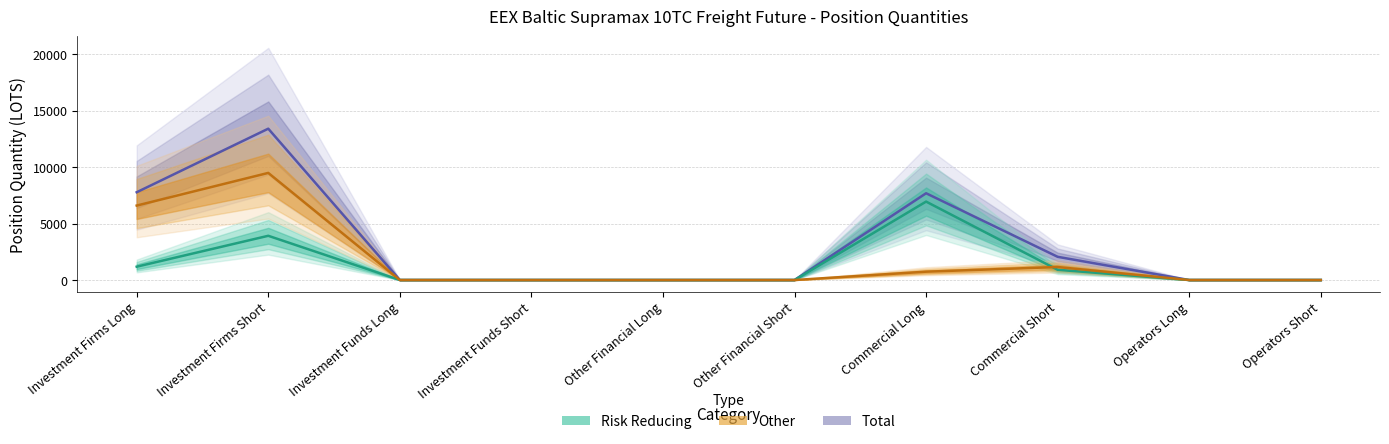

How many values in Risk Reducing are above zero?

4